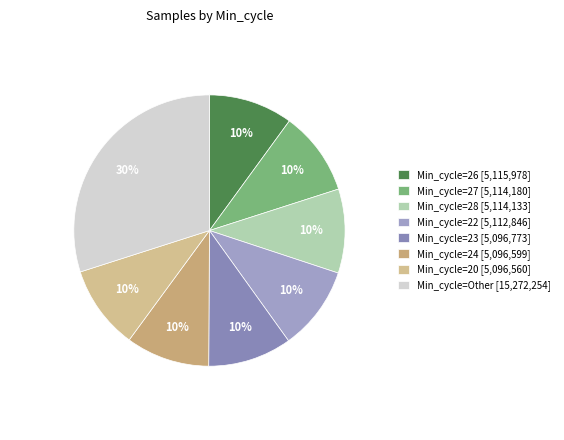

How many segments does this pie chart have?

8